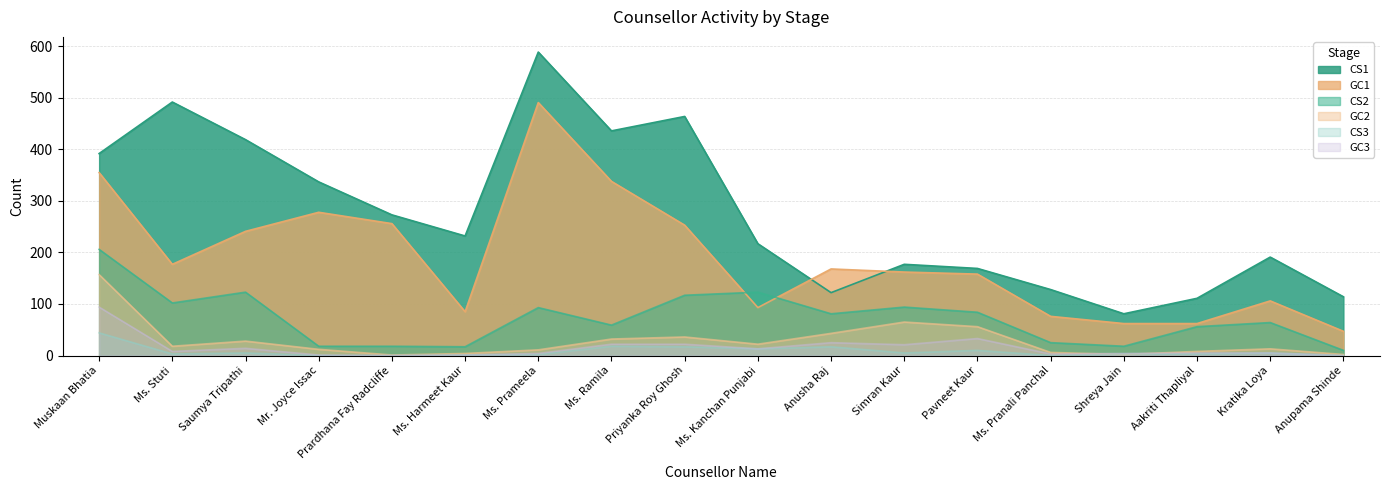

What is the sum of the GC1 values at Mr. Joyce Issac and Prardhana Fay Radcliffe?

534